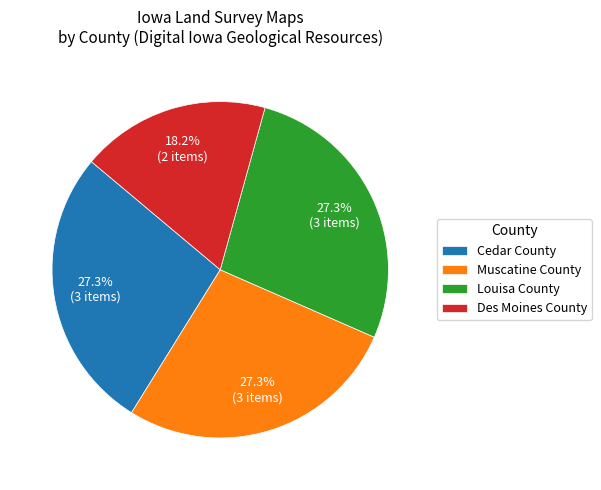

What is the ratio of the value at Cedar County to the value at Muscatine County?

1.0